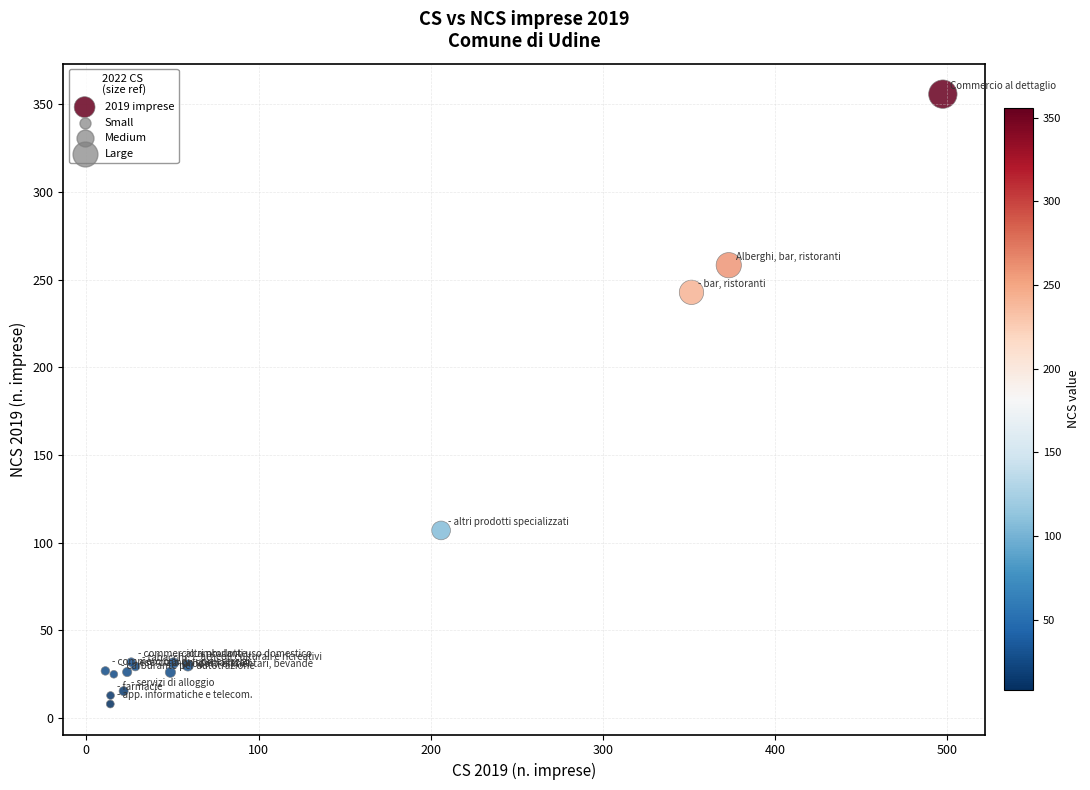

What Y value in the scatter plot is closest to 181?

242.7